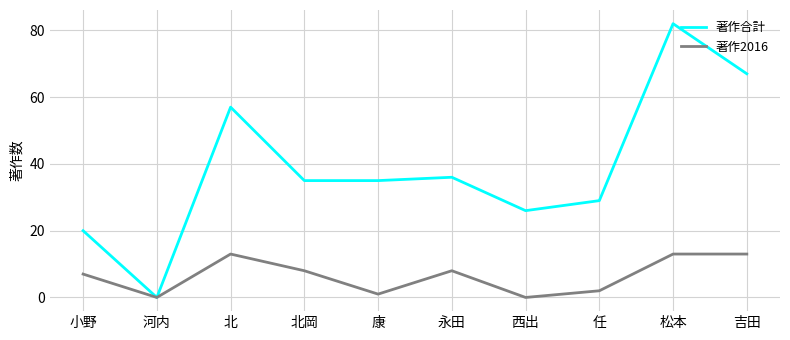

The value of 著作合計 at 北岡 is 35. True or false?

True